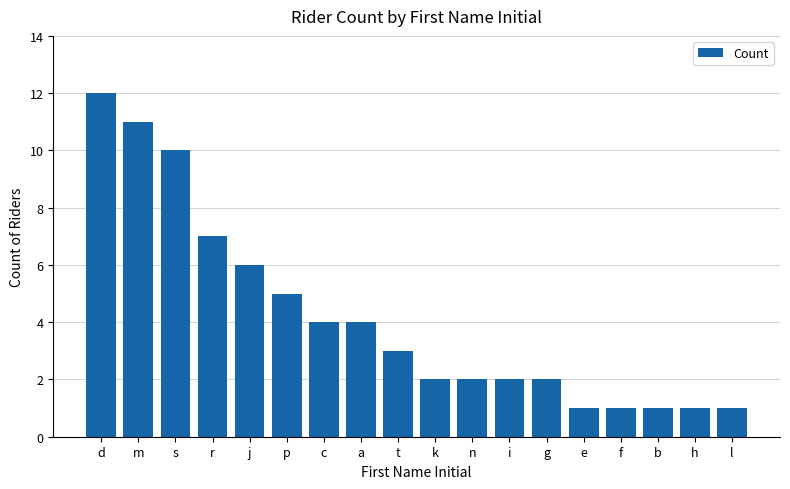

What is the greatest value displayed?

12